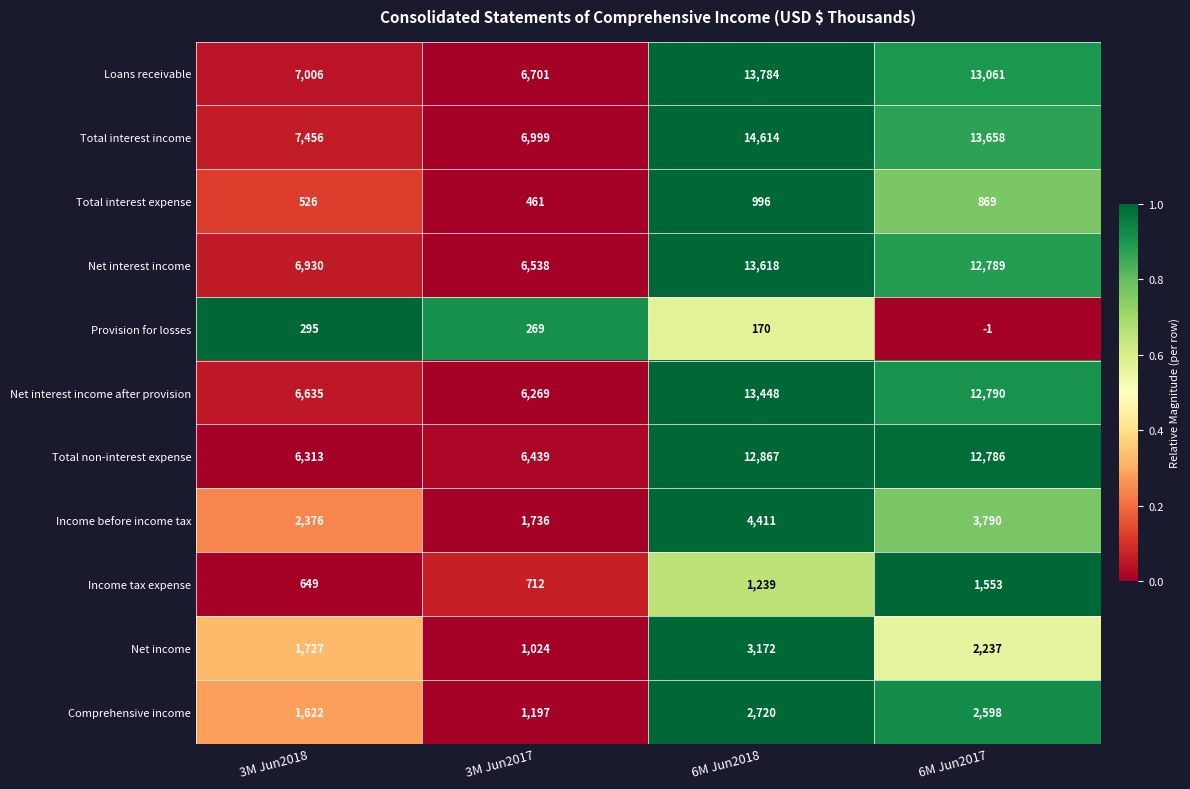

At which category is the sum across all series the highest?

6M Jun2018